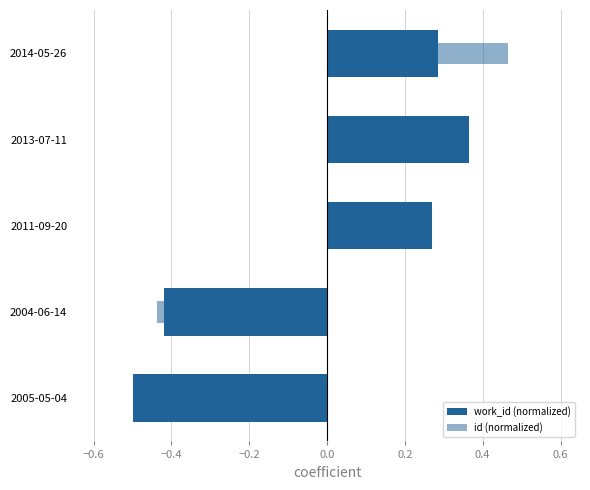

What is the difference between the highest and lowest values at 0.0?

0.2